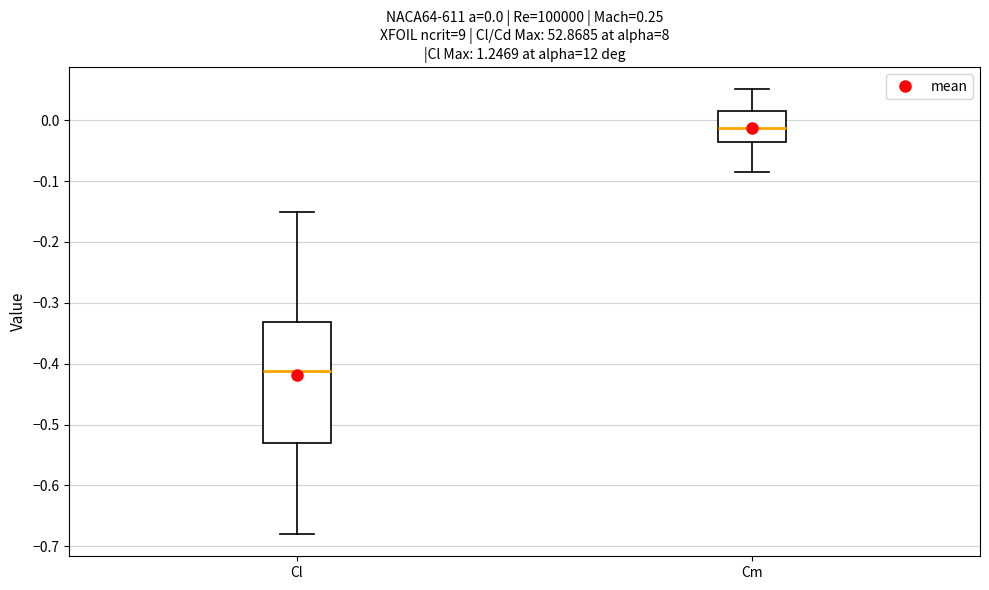

Which box has the highest median line?

Cm